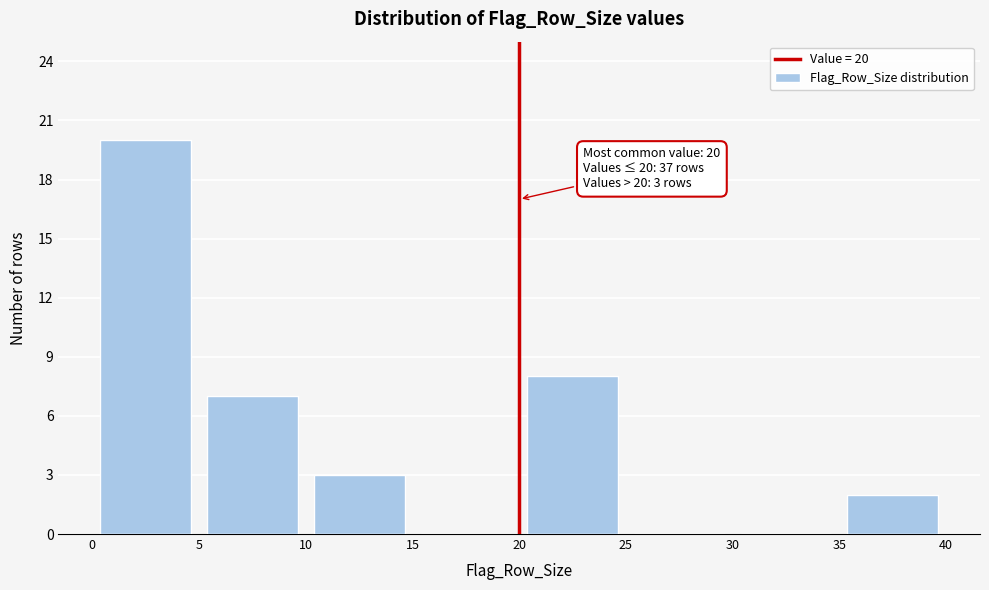

Over which range of the x-axis is the bar tallest?

0 to 5